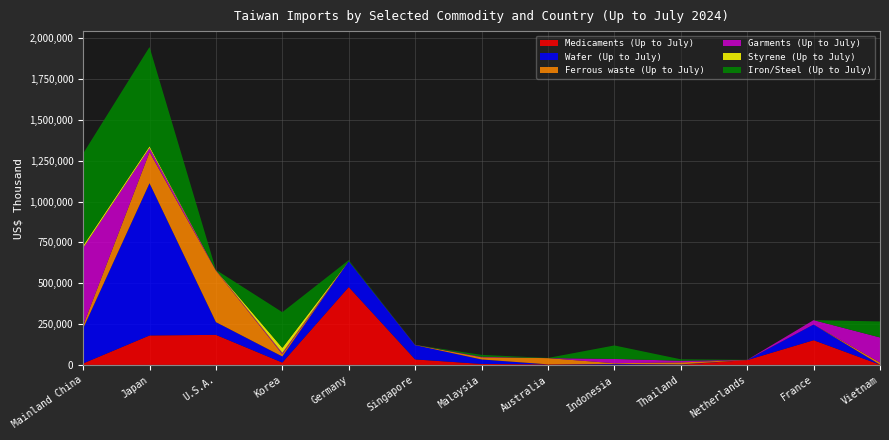

Reading left to right, extract all data points from this chart.

Medicaments (Up to July): Mainland China=9035	Japan=180312	U.S.A.=183958	Korea=14396	Germany=476761	Singapore=33637	Malaysia=5983	Australia=3466	Indonesia=1855	Thailand=1692	Netherlands=29597	France=151185	Vietnam=1395
Wafer (Up to July): Mainland China=213788	Japan=931877	U.S.A.=77982	Korea=37302	Germany=158213	Singapore=87551	Malaysia=27365	Australia=0	Indonesia=4099	Thailand=1659	Netherlands=471	France=95898	Vietnam=9
Ferrous waste (Up to July): Mainland China=18332	Japan=190384	U.S.A.=315443	Korea=14465	Germany=531	Singapore=1342	Malaysia=13269	Australia=38161	Indonesia=4370	Thailand=11911	Netherlands=666	France=0	Vietnam=13008
Garments (Up to July): Mainland China=474865	Japan=24771	U.S.A.=2911	Korea=7201	Germany=294	Singapore=44	Malaysia=3365	Australia=97	Indonesia=26277	Thailand=10355	Netherlands=81	France=27090	Vietnam=153751
Styrene (Up to July): Mainland China=14028	Japan=11589	U.S.A.=0	Korea=31220	Germany=0	Singapore=0	Malaysia=0	Australia=0	Indonesia=0	Thailand=0	Netherlands=10	France=0	Vietnam=0
Iron/Steel (Up to July): Mainland China=564030	Japan=607310	U.S.A.=1763	Korea=218336	Germany=5693	Singapore=29	Malaysia=11425	Australia=960	Indonesia=82488	Thailand=8797	Netherlands=210	France=37	Vietnam=97981